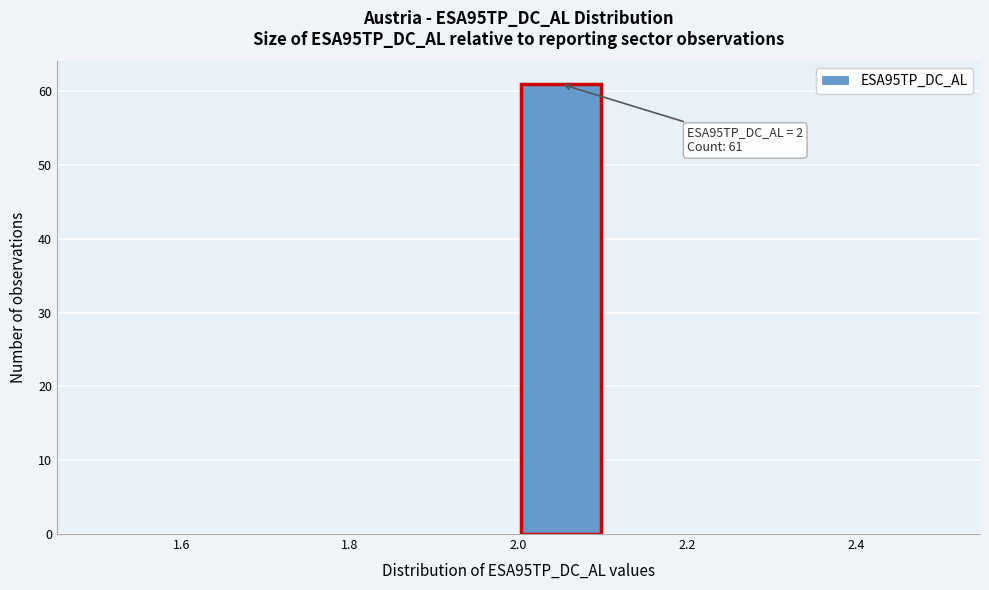

Over which range of the x-axis is the bar tallest?

2.0 to 2.1